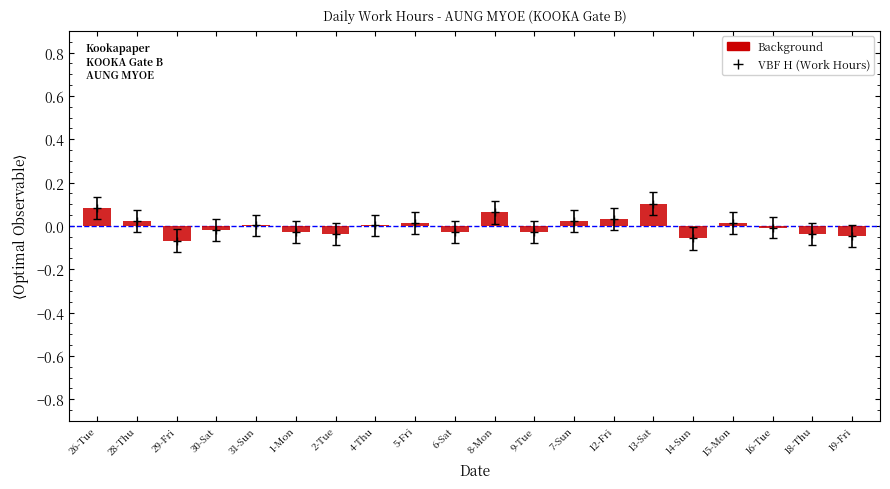

At which label is the value closest to 0?

31-Sun